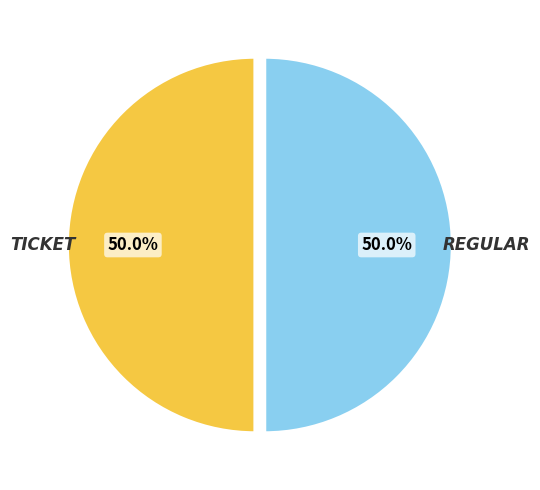

Count the number of slices in the pie.

2